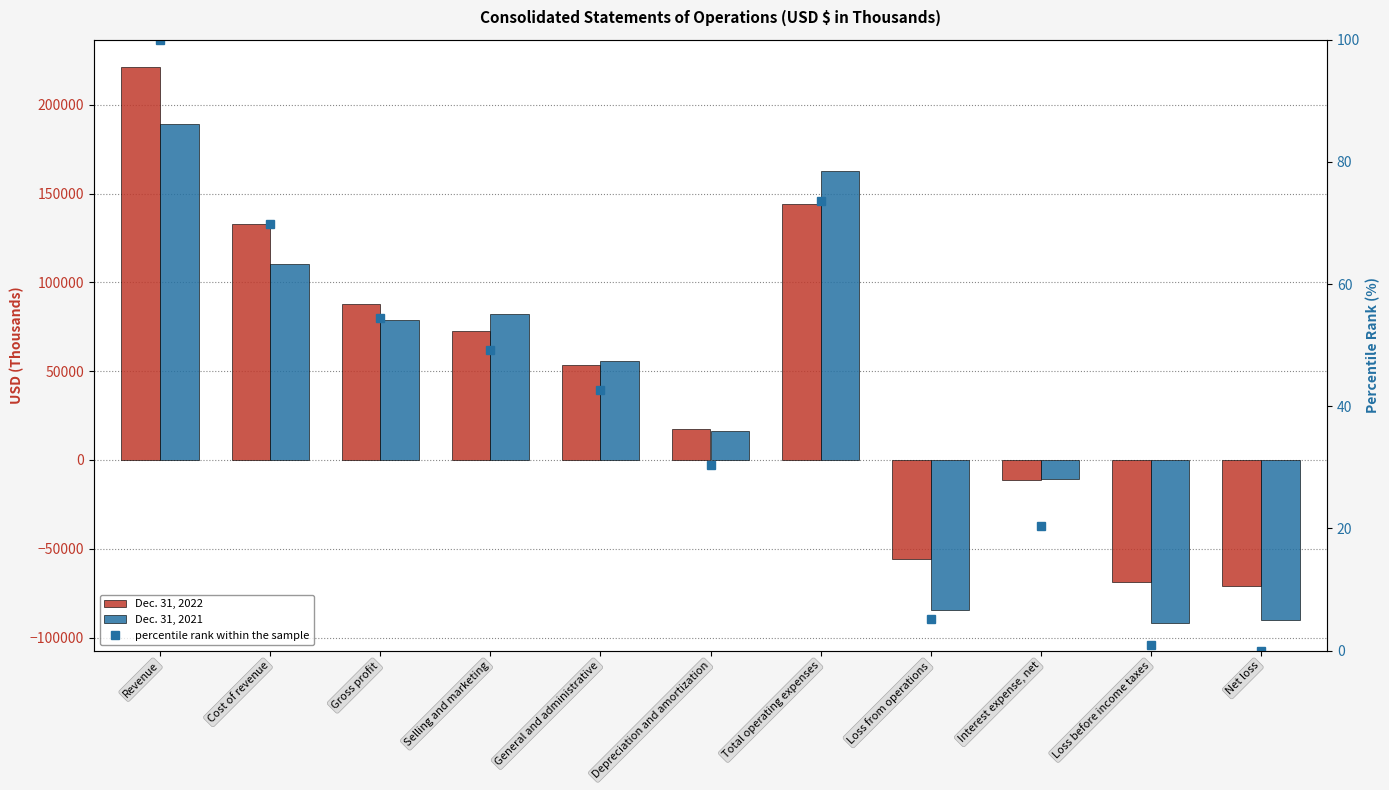

What is the difference between the highest and lowest values at Gross profit?

87957.6